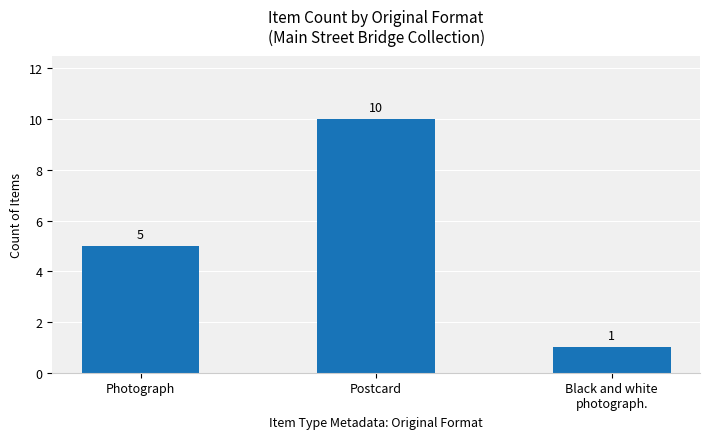

Count the values in the range 1 to 10.

3